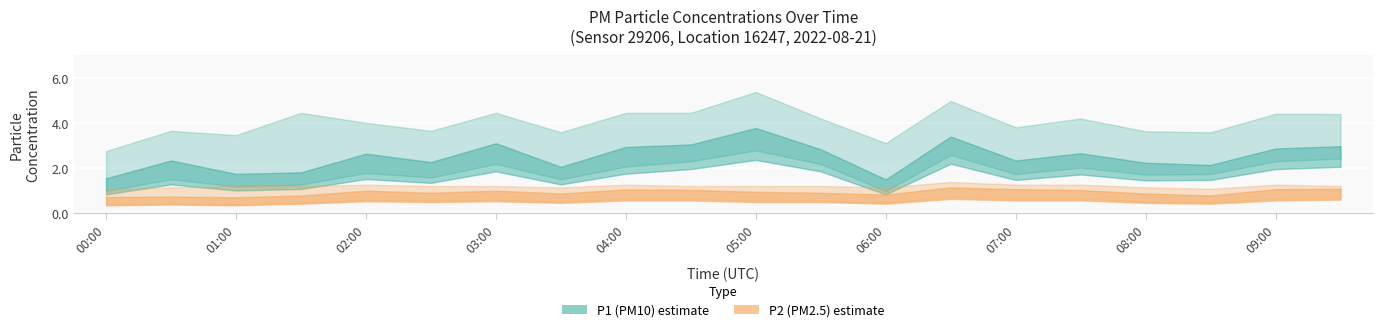

What position from the right is 09:30?

1